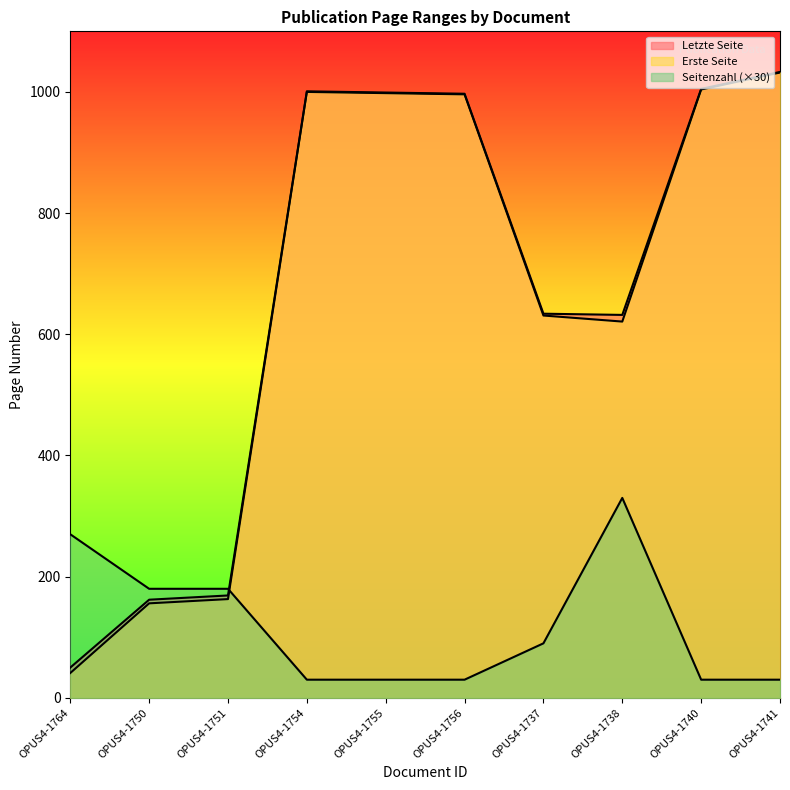

At which category does Seitenzahl reach its first local peak?

OPUS4-1738